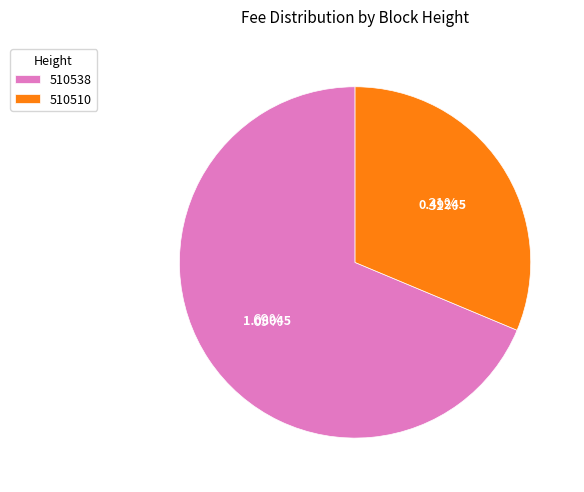

Which has a higher value, 510538 or 510510?

510538